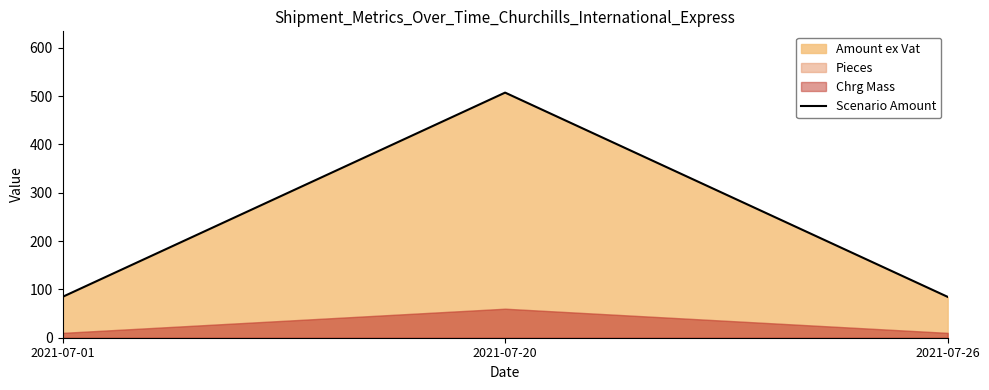

Reading left to right, what are all the values shown in this chart?

84.5	507.1	84.5